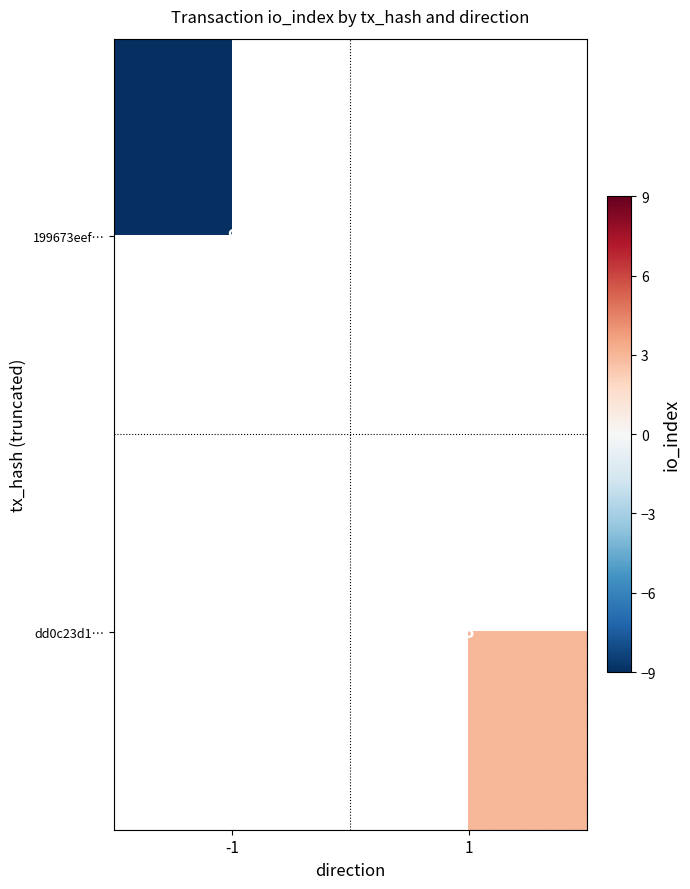

True or false: dd0c23d1… has a value of 4.0 at 1.

False